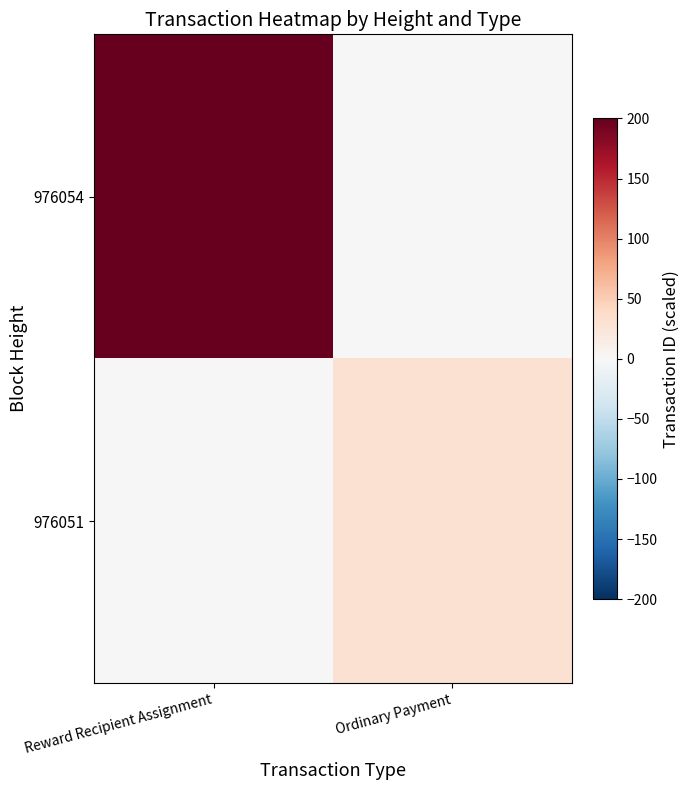

Which series changed the most between Reward Recipient Assignment and Ordinary Payment?

976054